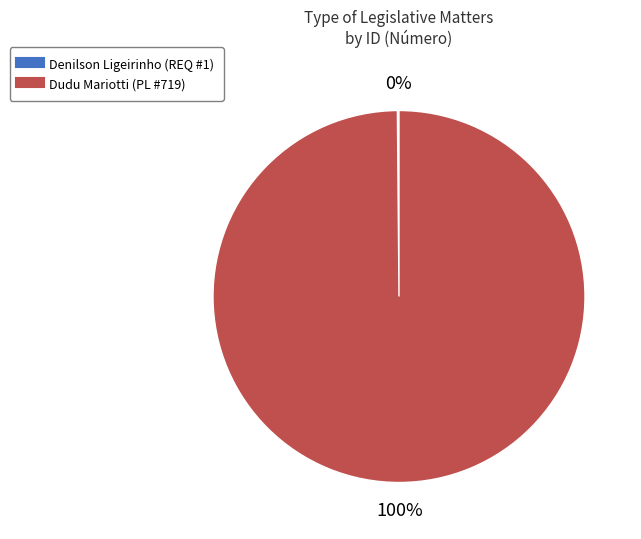

To the nearest percent, what is the average slice percentage?

50%